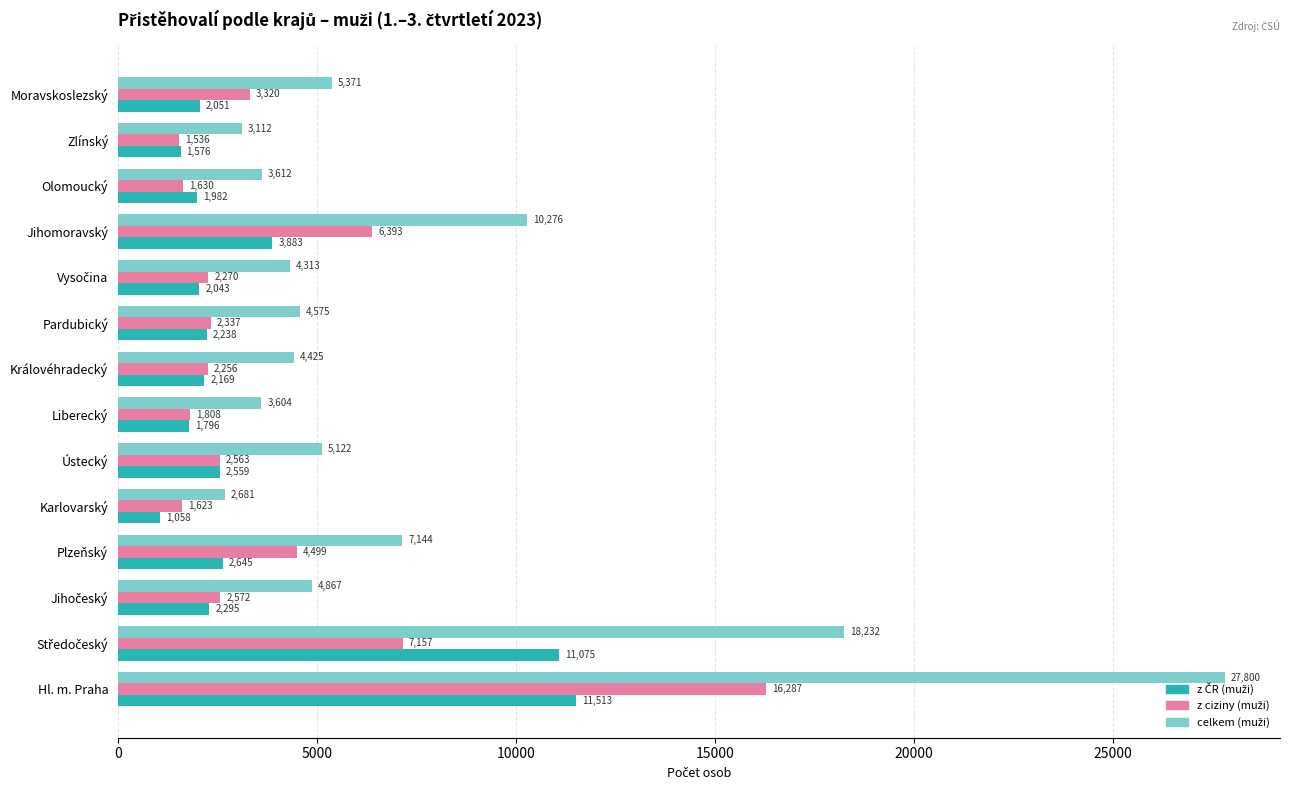

What is the smallest value displayed?

1058